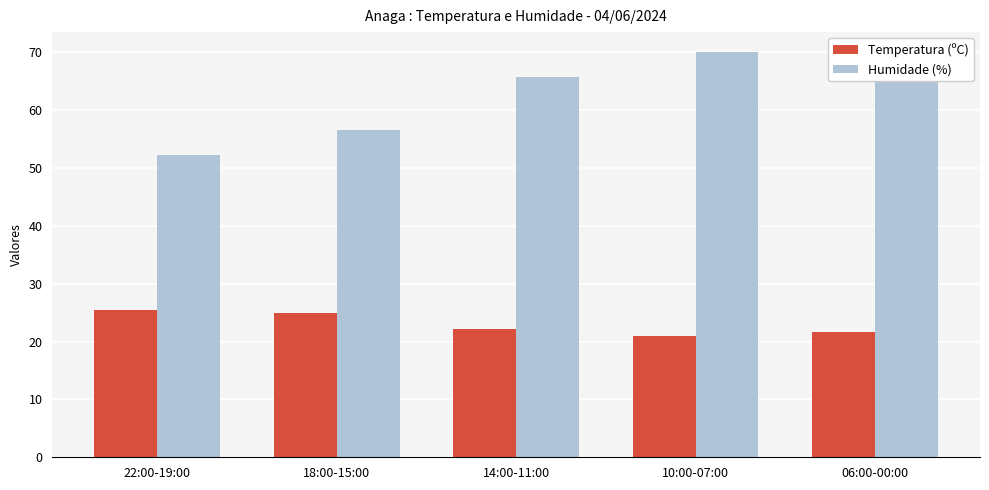

What is the maximum value shown in the chart?

70.0